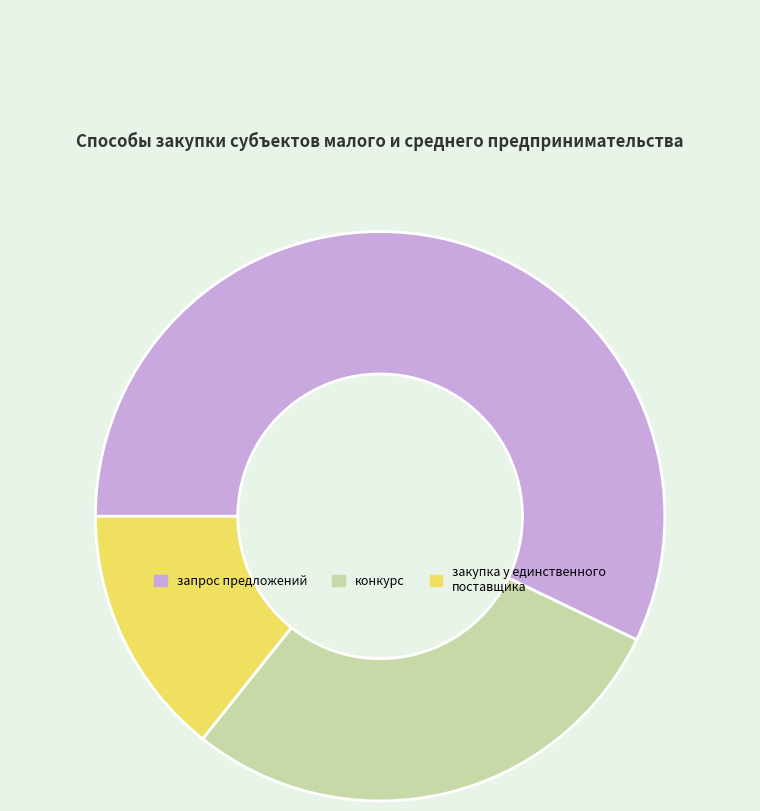

Is запрос предложений the majority of the pie?

Yes